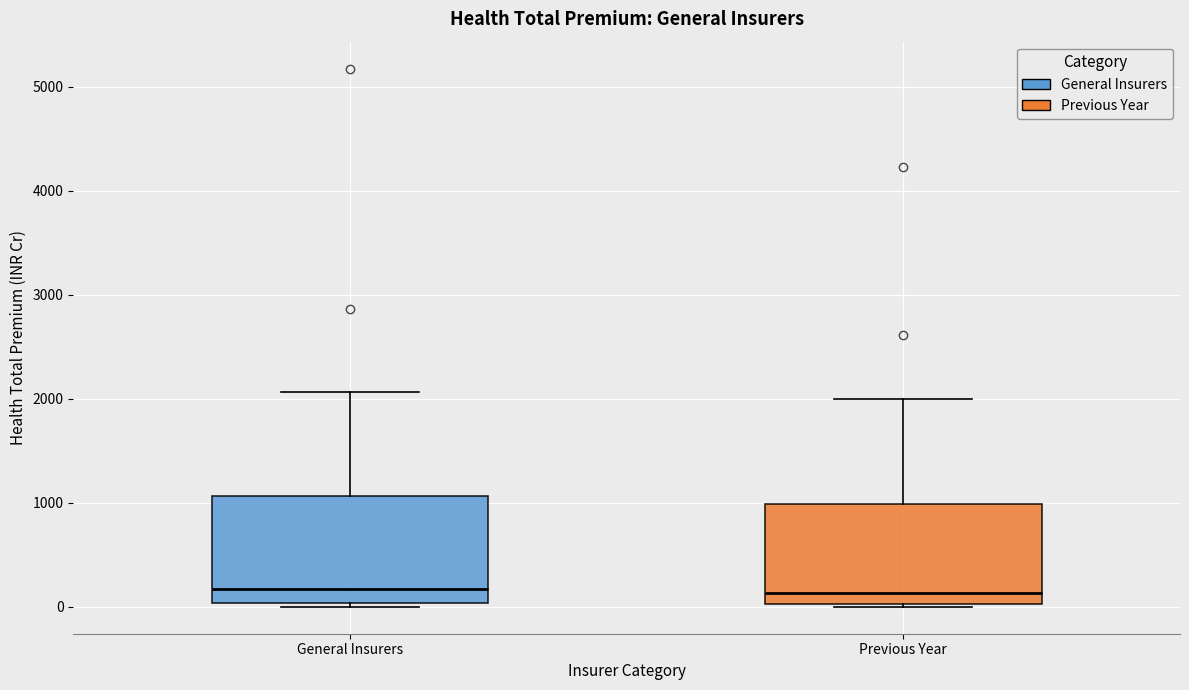

Reading left to right, transcribe this box plot: for each box, give where its median line is, the range the box spans, and where its two whiskers end, as read against the y-axis. The values are not printed on the chart, so give them approximately, as read against the axis.

General Insurers: median 200, box 0 to 1100, whiskers 0 (just below the box's lower edge) to 2100
Previous Year: median 100, box 0 to 1000, whiskers 0 to 2000